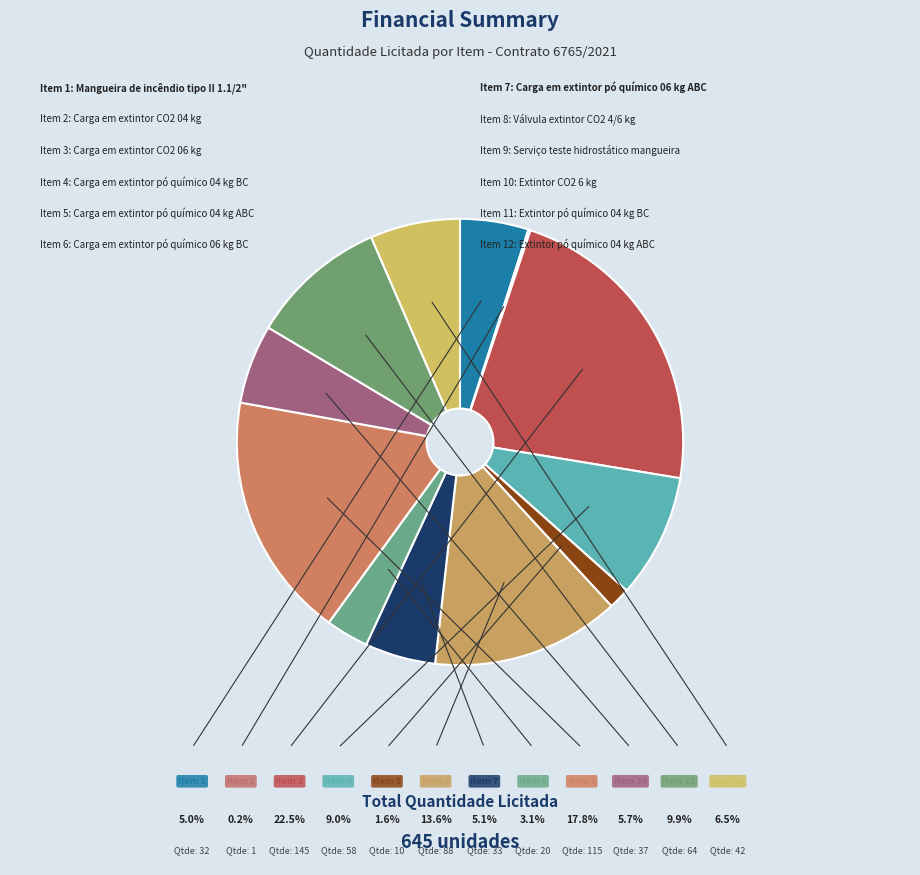

Which slice is the largest?

Carga em extintor CO2 06 kg